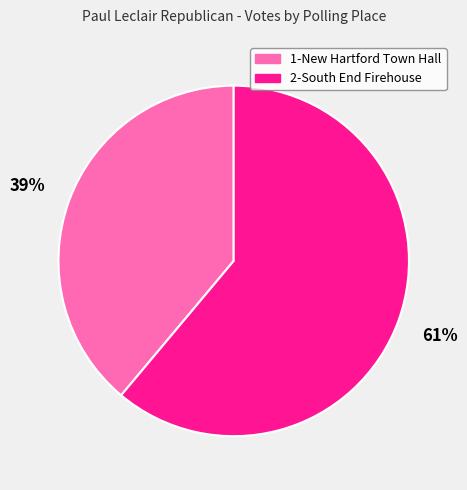

Is there any slice that represents more than half of the pie?

Yes